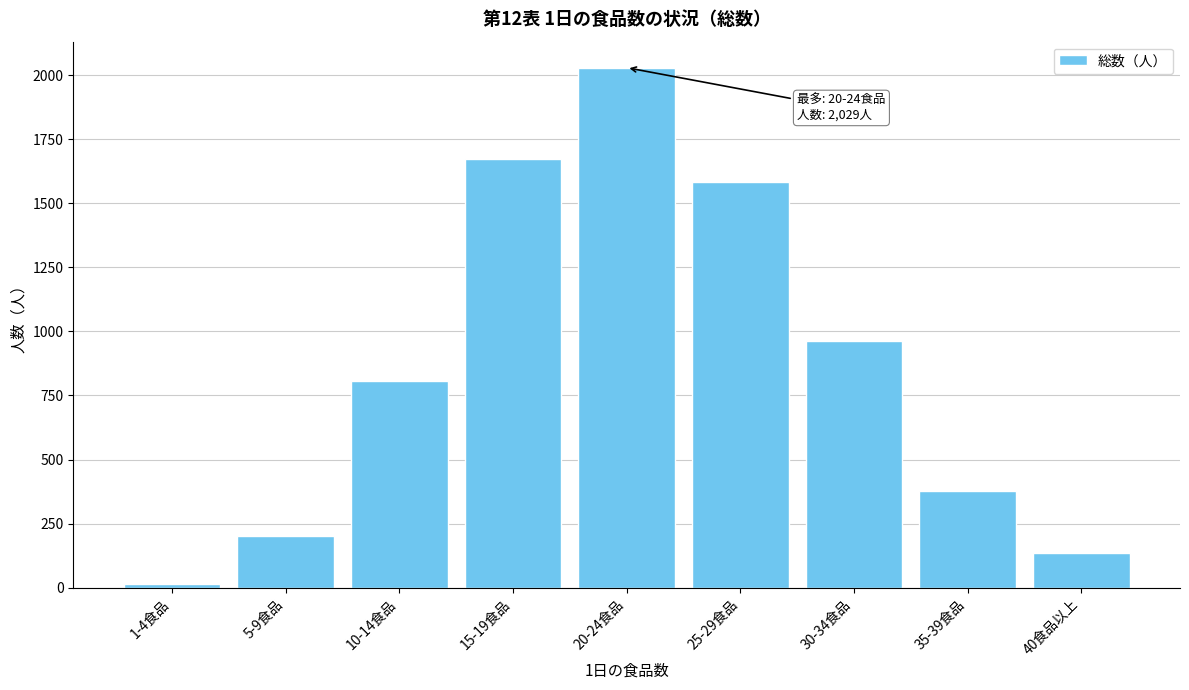

Reading right to left, extract all data points from this chart.

134	379	964	1584	2029	1672	807	203	13